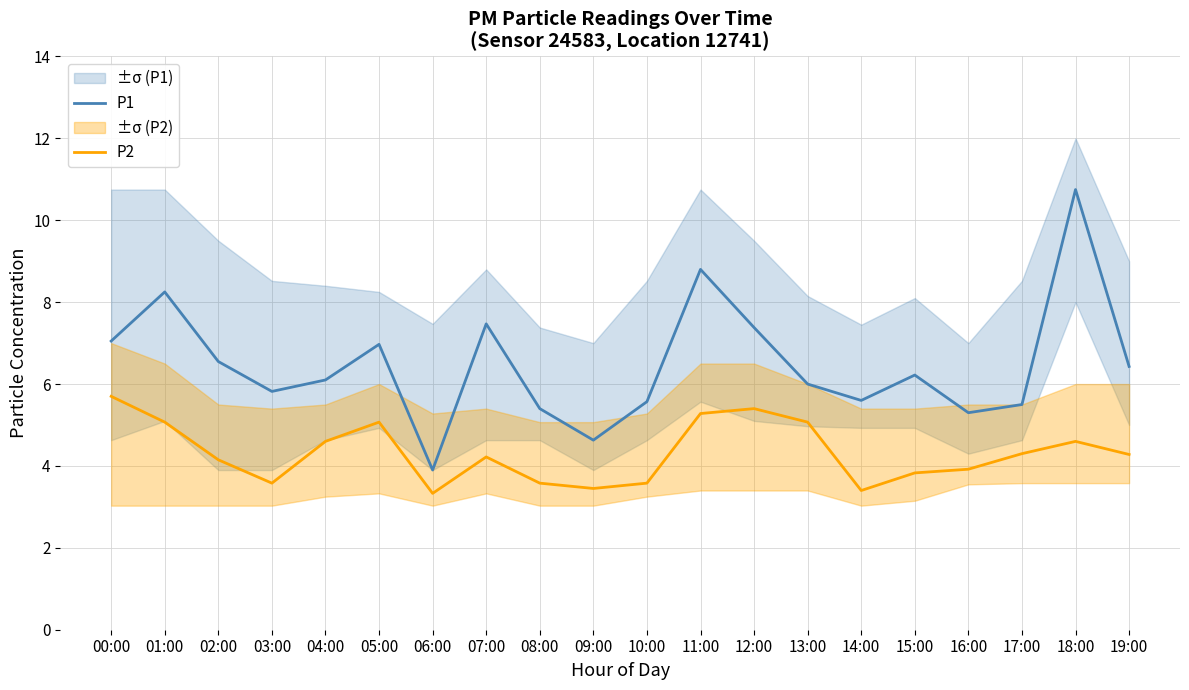

Between 06:00 and 02:00, which is larger?

02:00